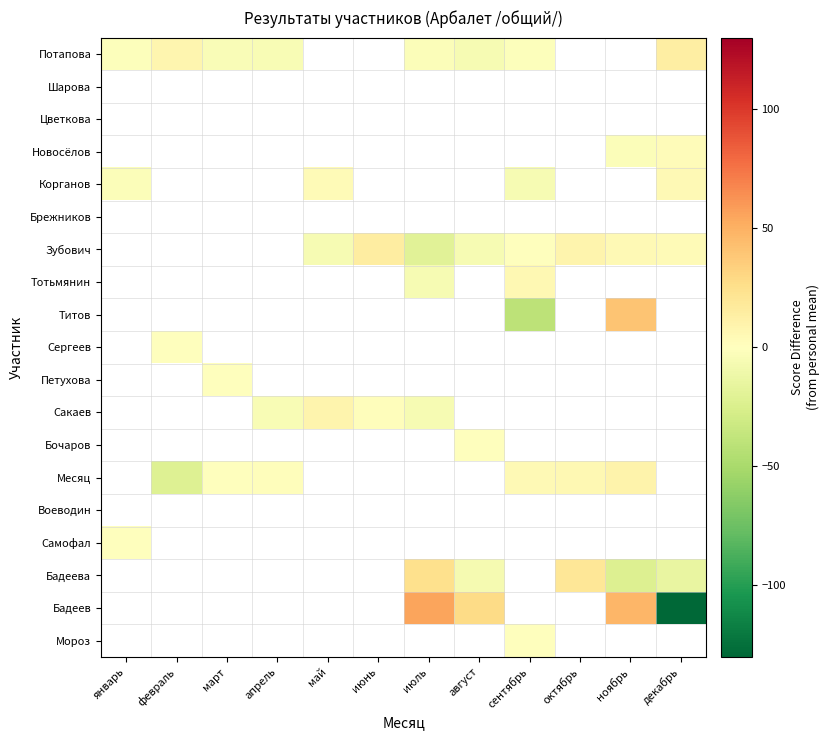

How many series are shown in this chart?

19